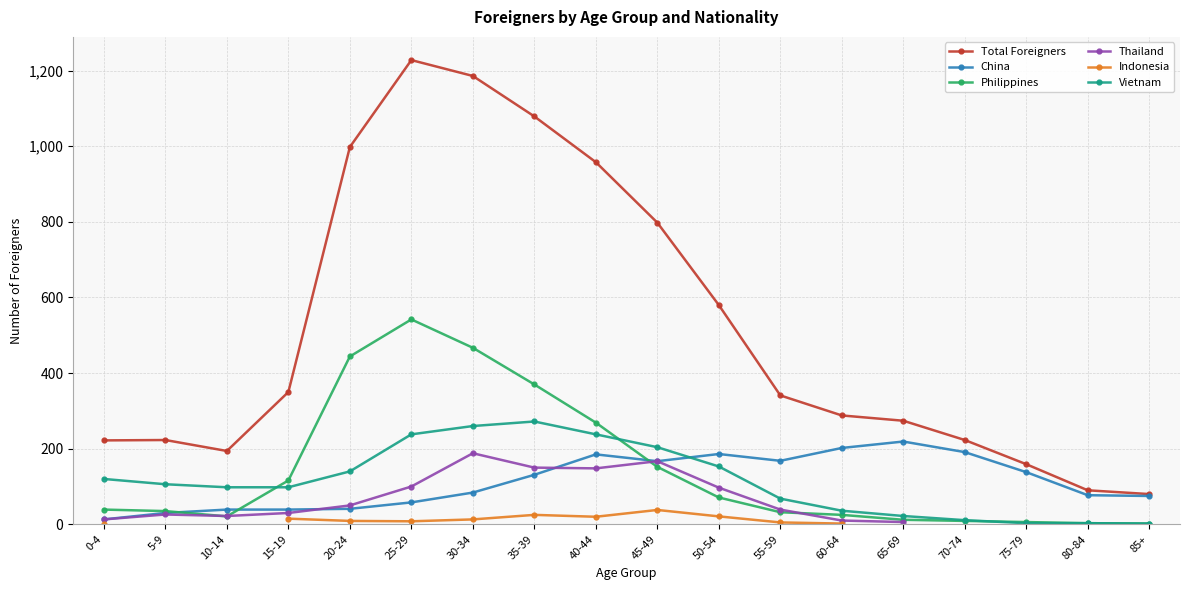

Does the chart have visible grid lines?

Yes